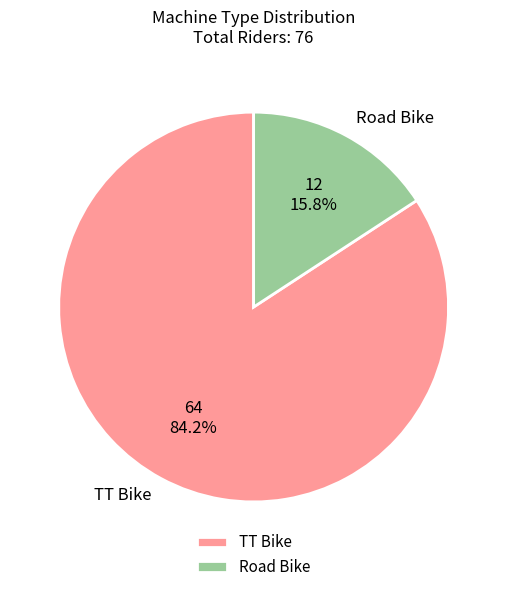

To the nearest percent, what is the combined percentage of TT Bike and Road Bike?

100%